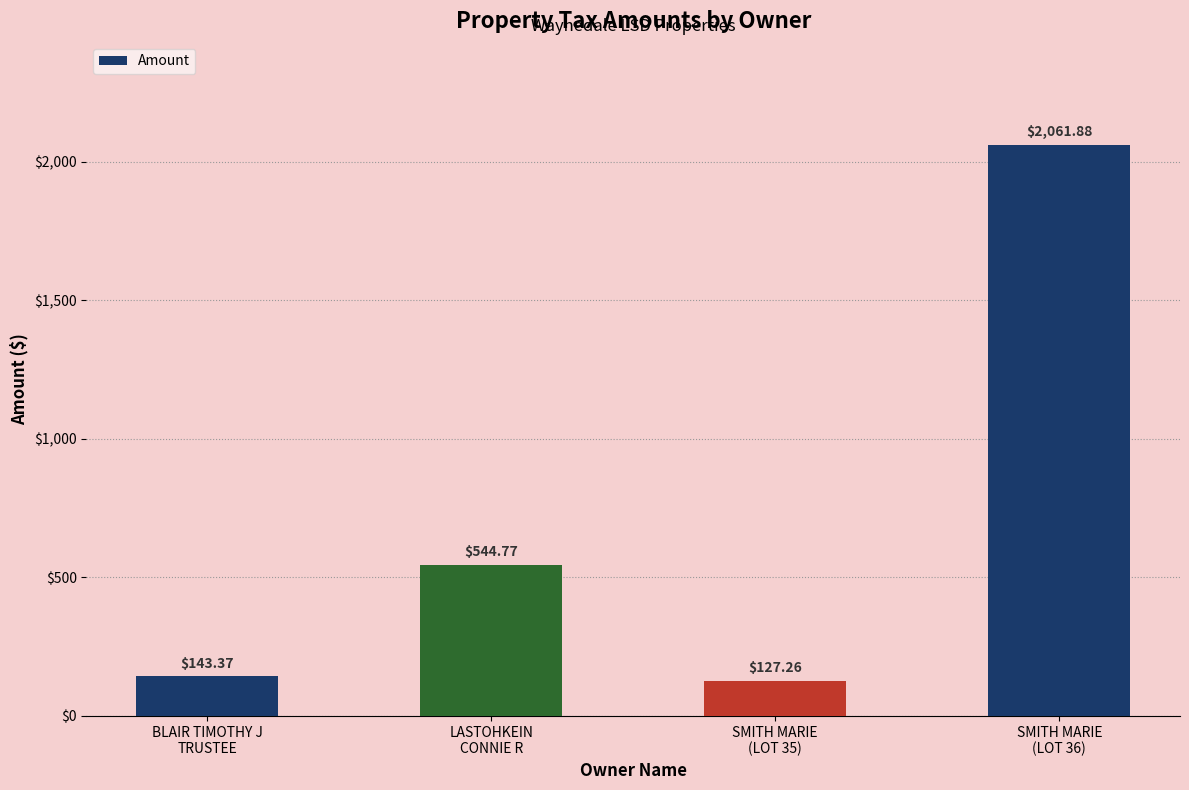

At which category does the chart reach its minimum across all series?

SMITH MARIE
(LOT 35)